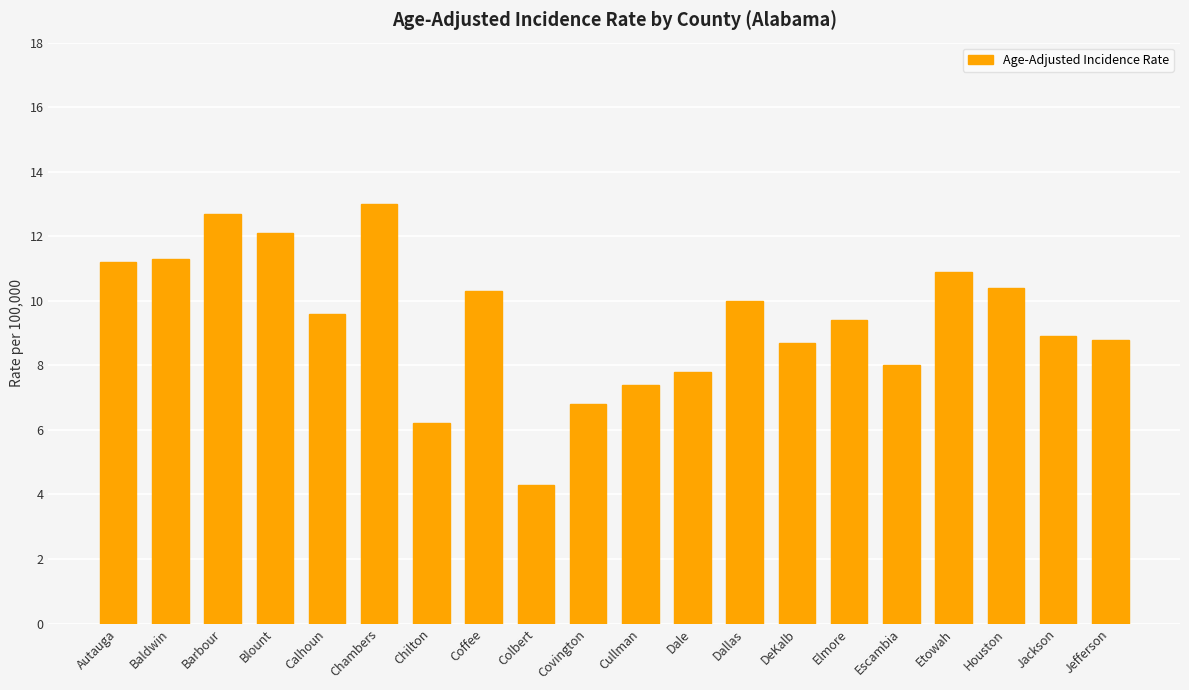

How many series are shown in this chart?

1